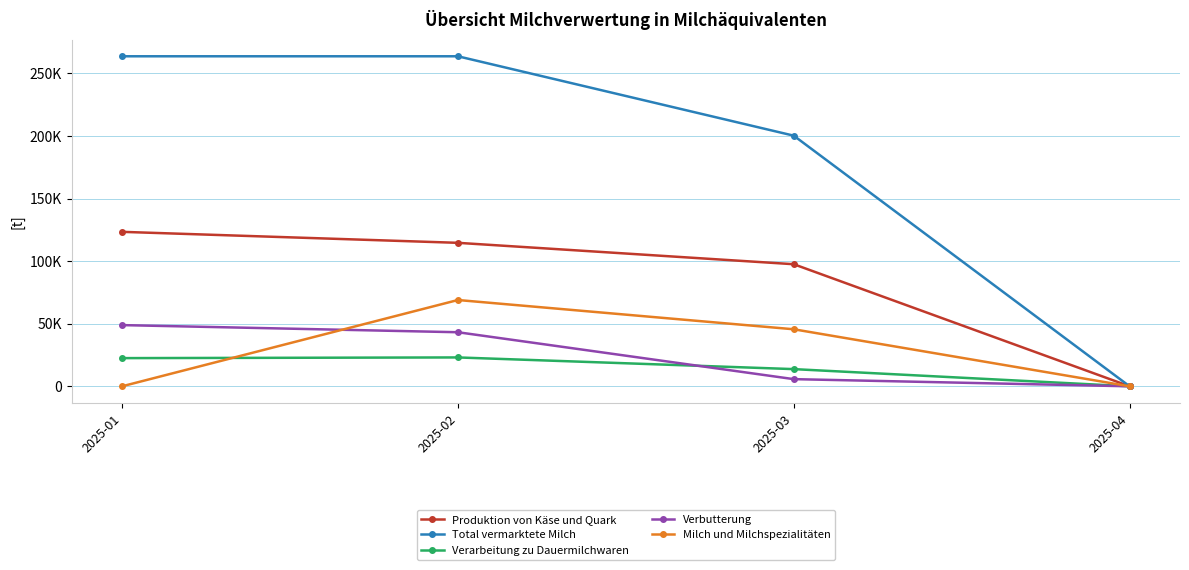

Is the value of Verbutterung at 2025-02 greater than the value of Total vermarktete Milch at 2025-04?

Yes